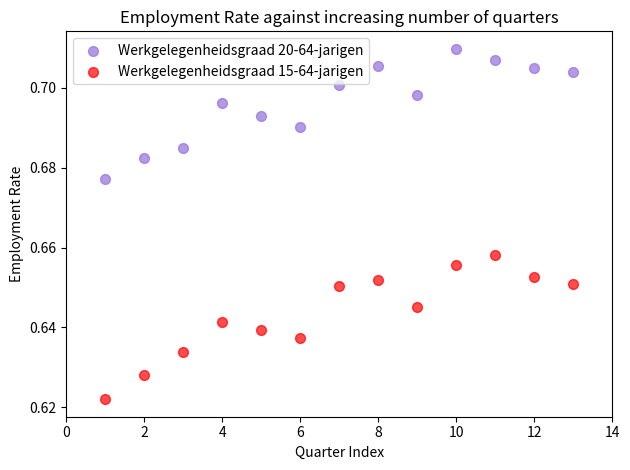

Across all data points, what is the range of X values (max minus min)?

12.0